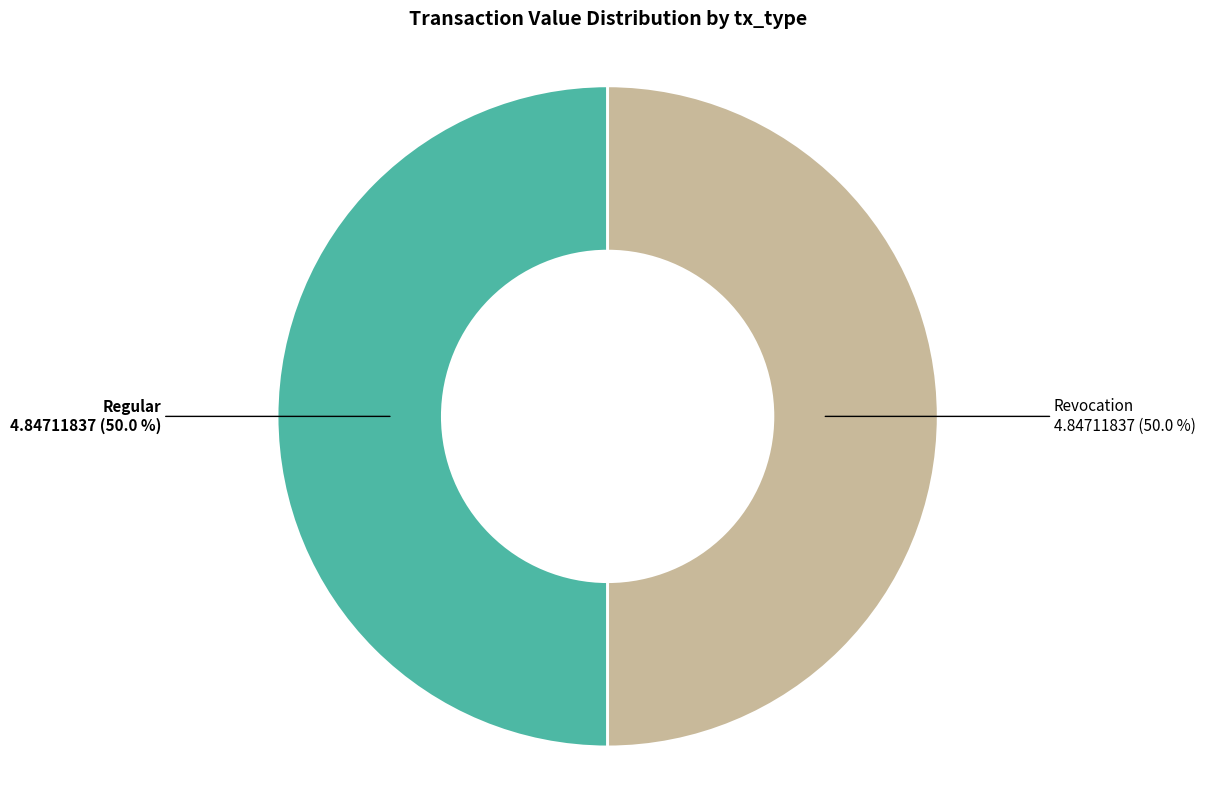

What is the total percentage of Revocation and Regular?

100.0%